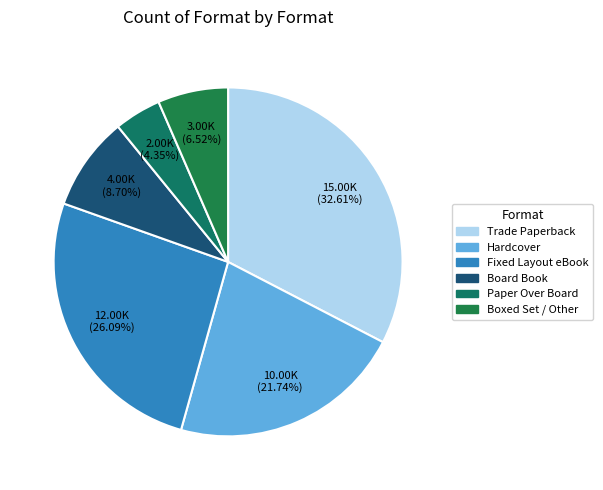

What percentage do Hardcover and Fixed Layout eBook together represent?

47.8%